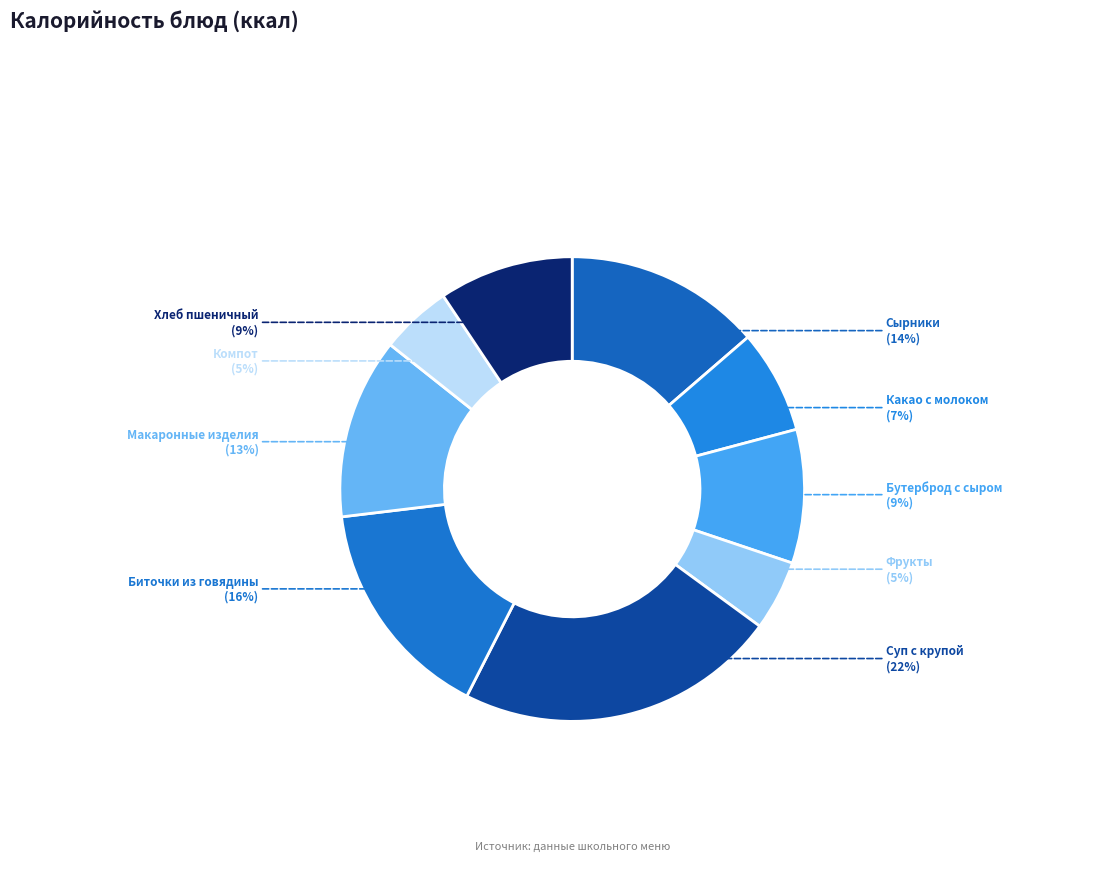

Does any single category account for the majority?

No